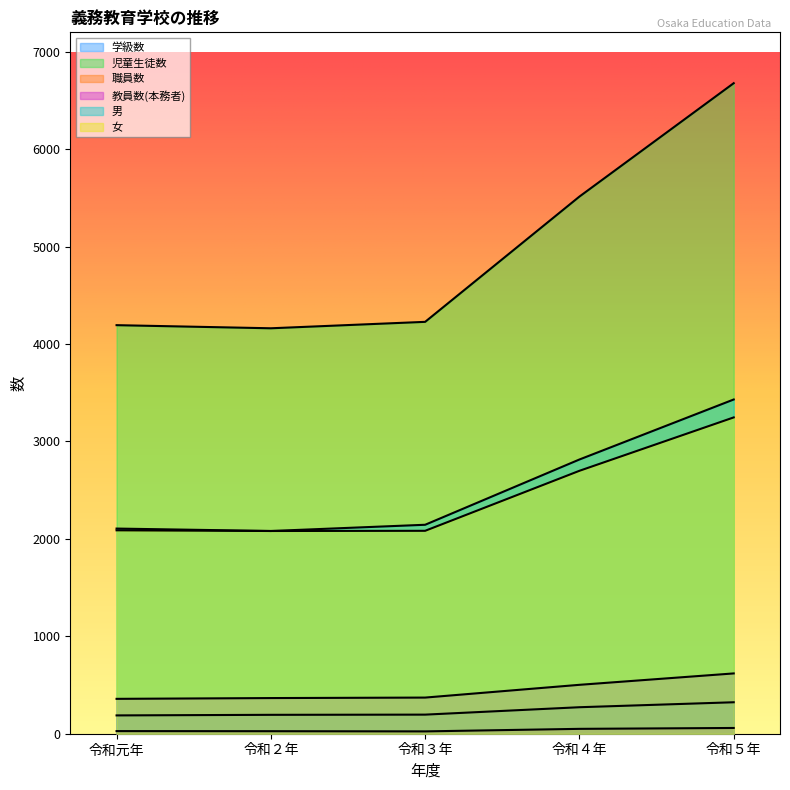

What is the spread (max minus min) of values at 令和３年?

4204